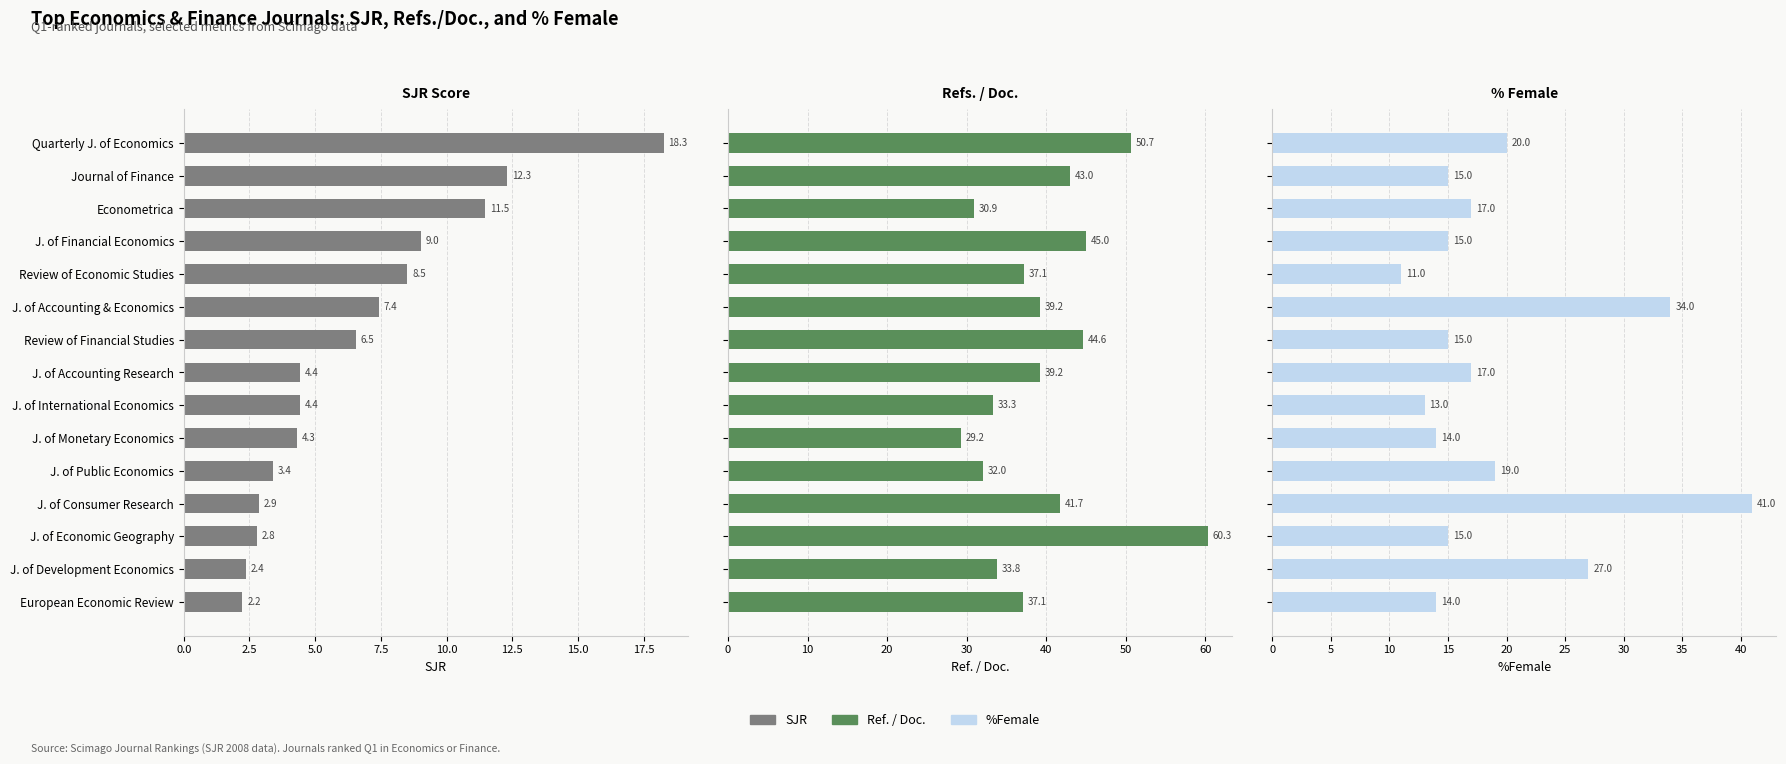

What is the maximum value shown in the chart?

60.3